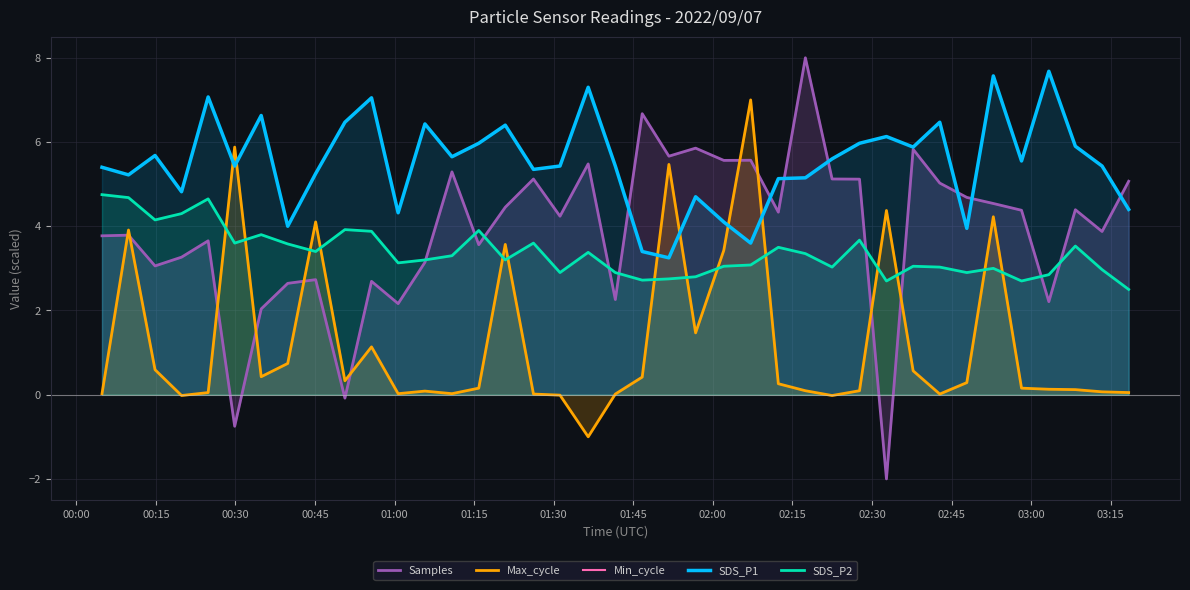

True or false: SDS_P1 and SDS_P2 intersect in this chart.

False